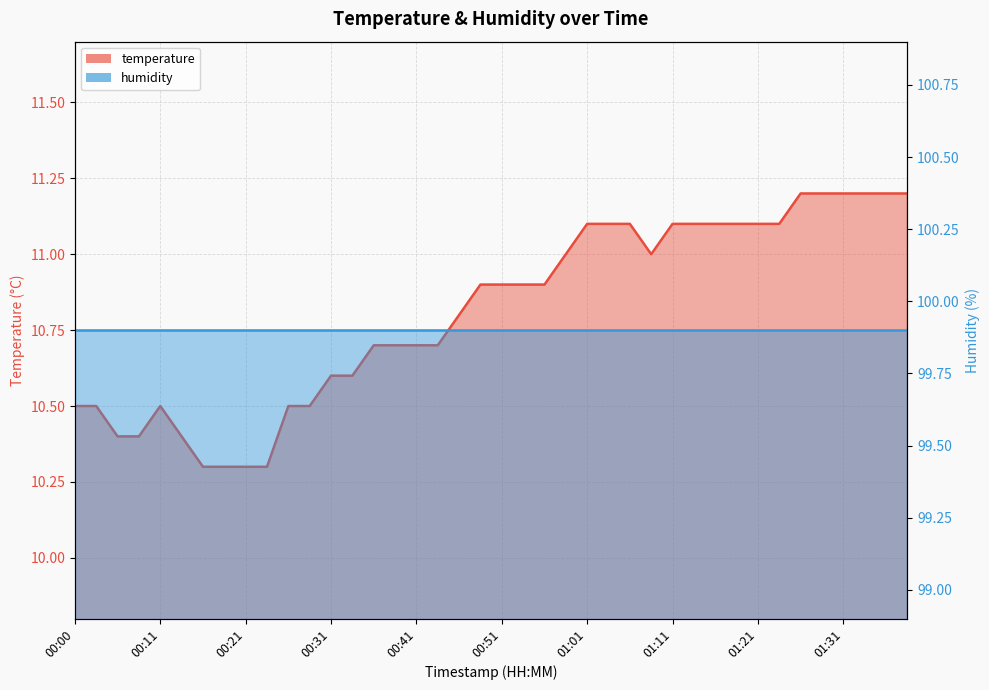

What is the smallest value displayed?

10.3